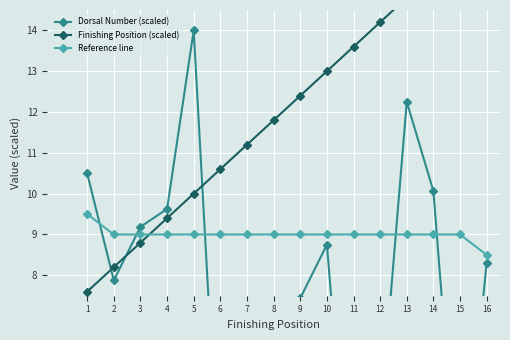

Reading right to left, extract all data points from this chart.

Dorsal Number (scaled): 8.3	1.8	10.1	12.2	4.4	0.9	8.8	7.4	5.7	6.1	2.2	14.0	9.6	9.2	7.9	10.5
Finishing Position (scaled): 16.6	16.0	15.4	14.8	14.2	13.6	13.0	12.4	11.8	11.2	10.6	10.0	9.4	8.8	8.2	7.6
Reference line: 8.5	9.0	9.0	9.0	9.0	9.0	9.0	9.0	9.0	9.0	9.0	9.0	9.0	9.0	9.0	9.5